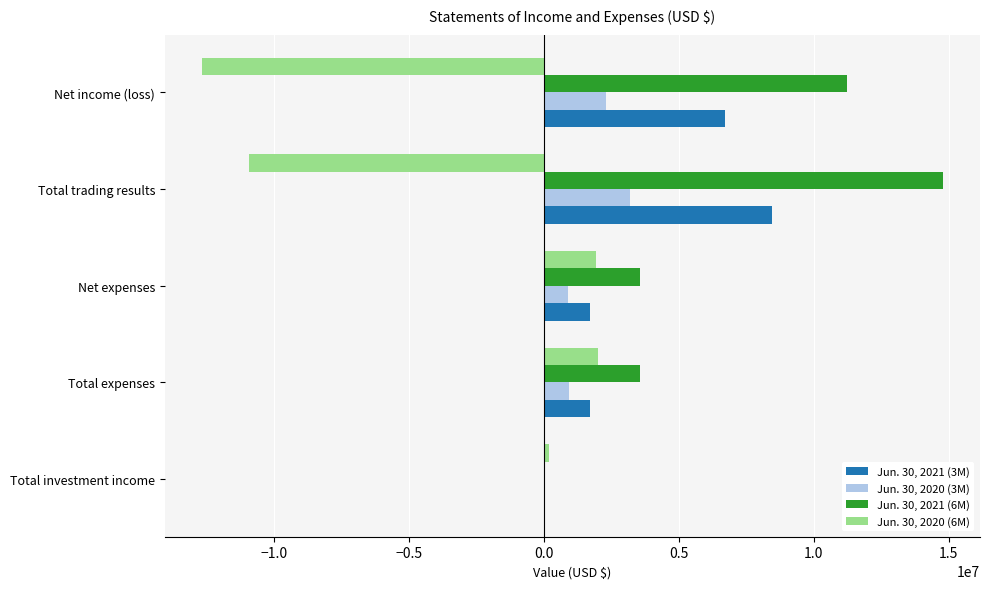

Which category has the highest value in the Jun. 30, 2021 (6M) series?

Total trading results